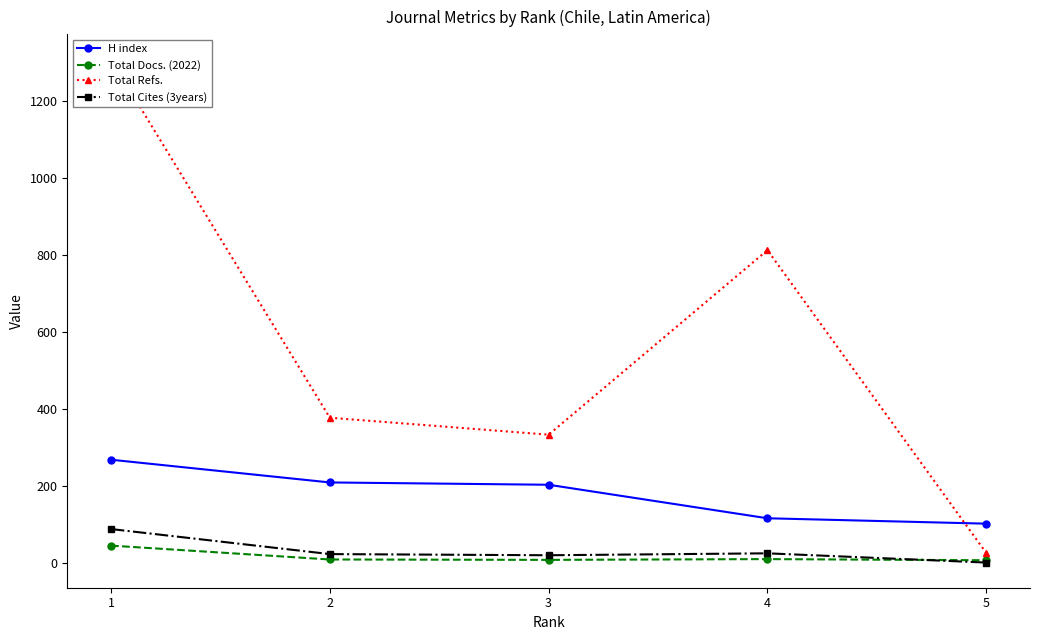

True or false: Total Refs. and Total Docs. (2022) intersect in this chart.

False